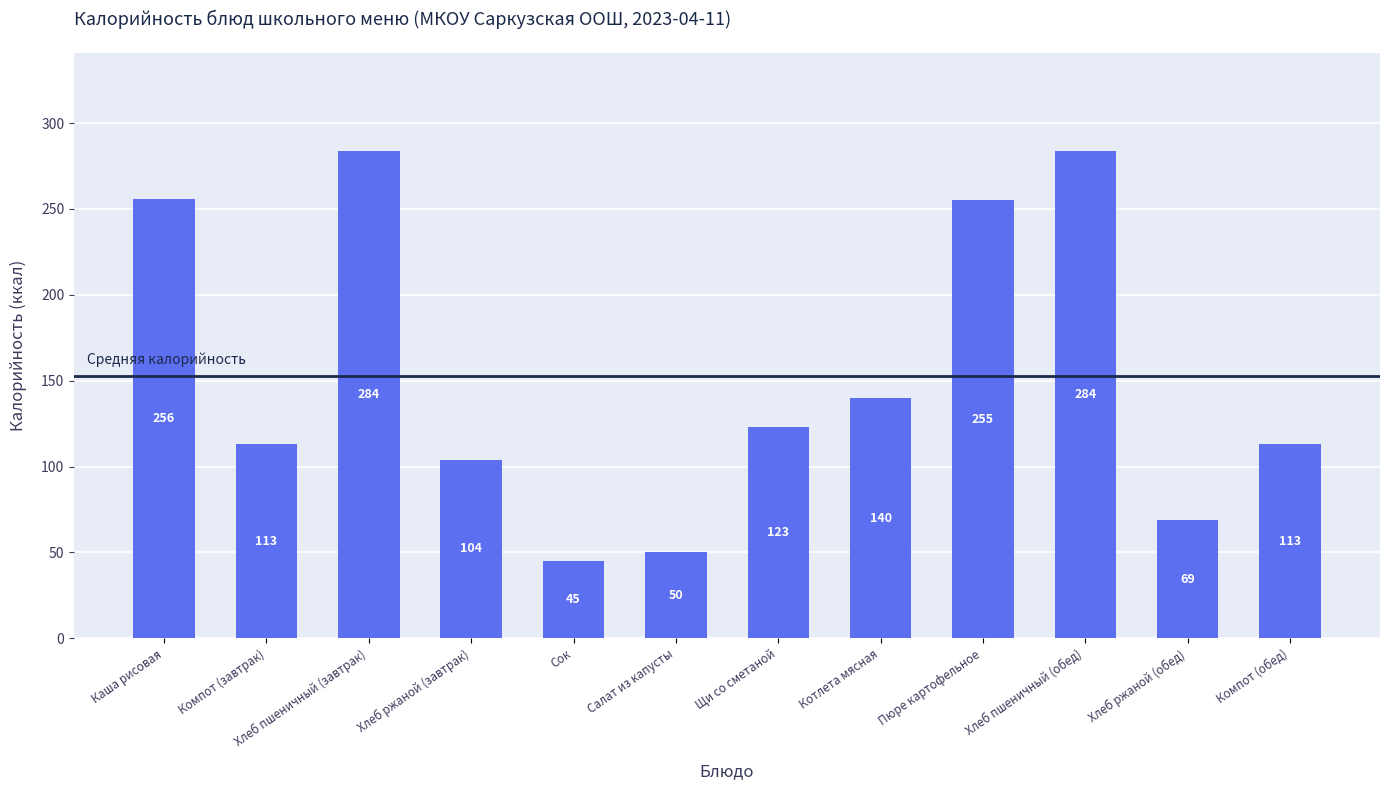

At which category does the chart reach its minimum across all series?

Сок